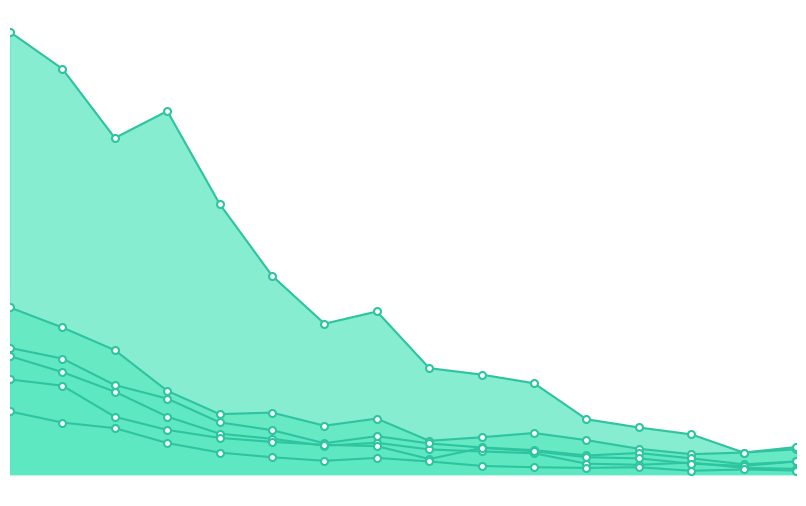

What are all the series names shown in the legend?

Tarawa, Tabiteuea, Butaritari, Abaiang, Nonouti, Tarawa_North